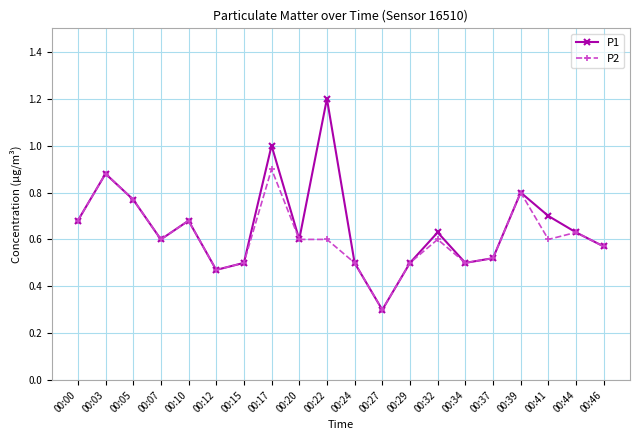

Which series has the widest spread of values?

P1